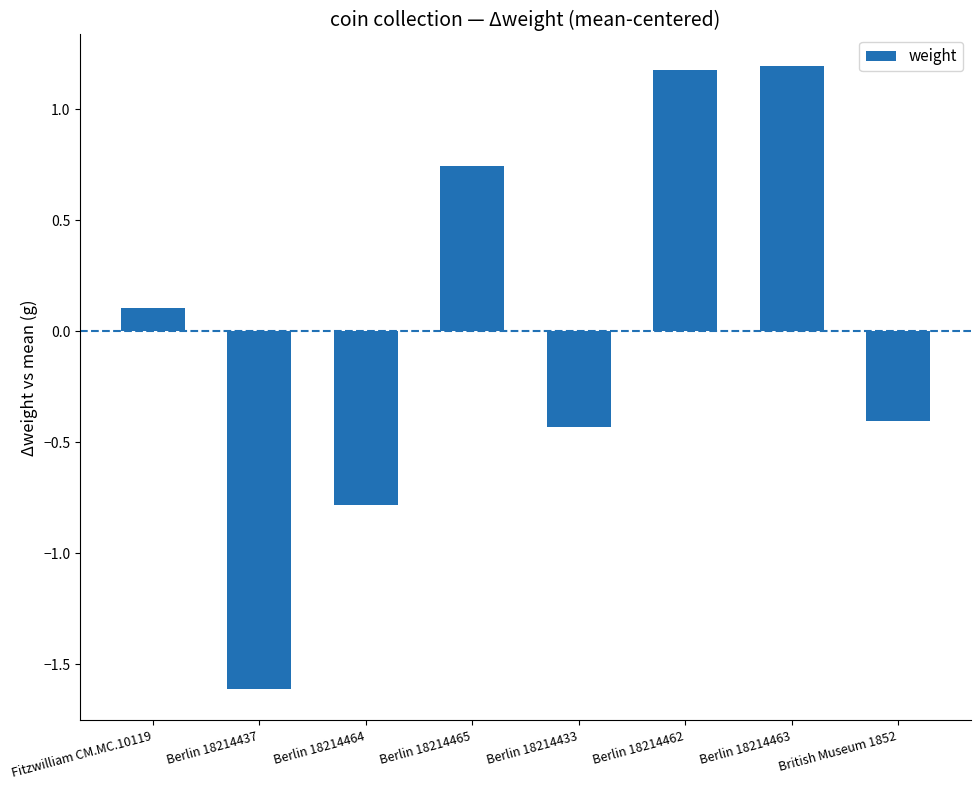

Are the bars horizontal?

No